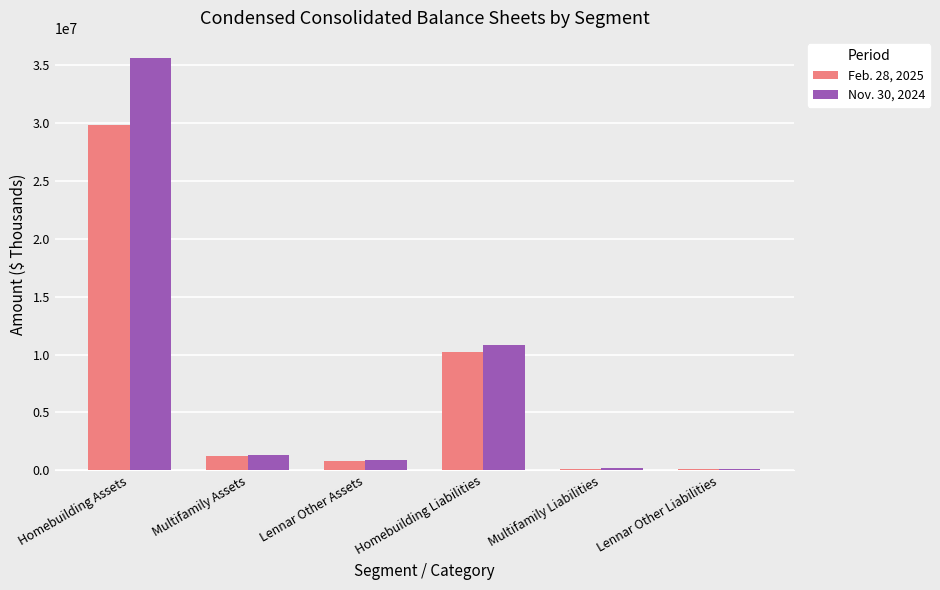

What is the average value of the Feb. 28, 2025 series?

7079636